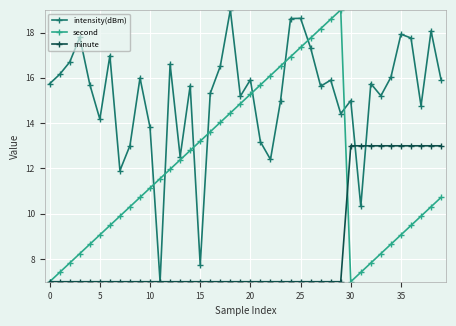

What is the value of the minute point at the 40th from the left?

13.0